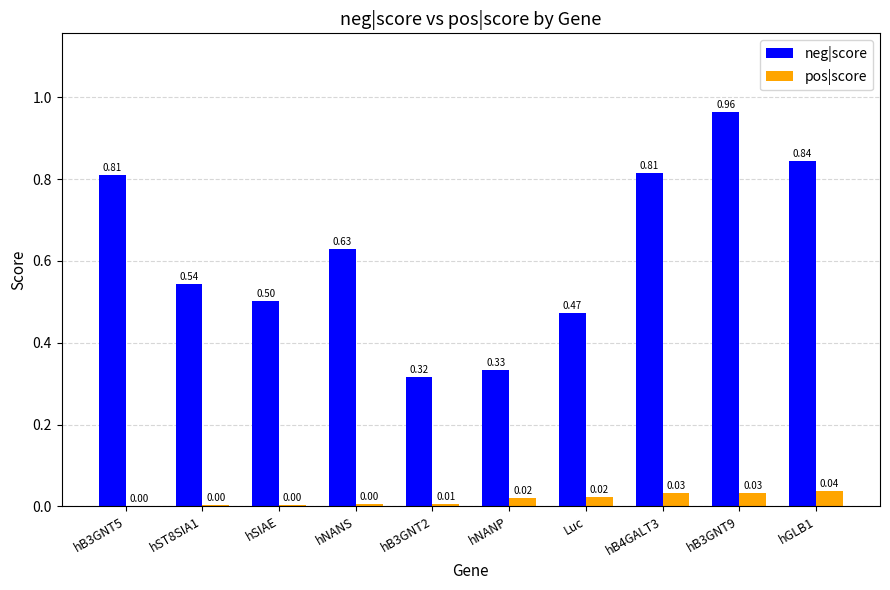

Between hB3GNT2 and Luc, which series saw the biggest shift?

neg|score